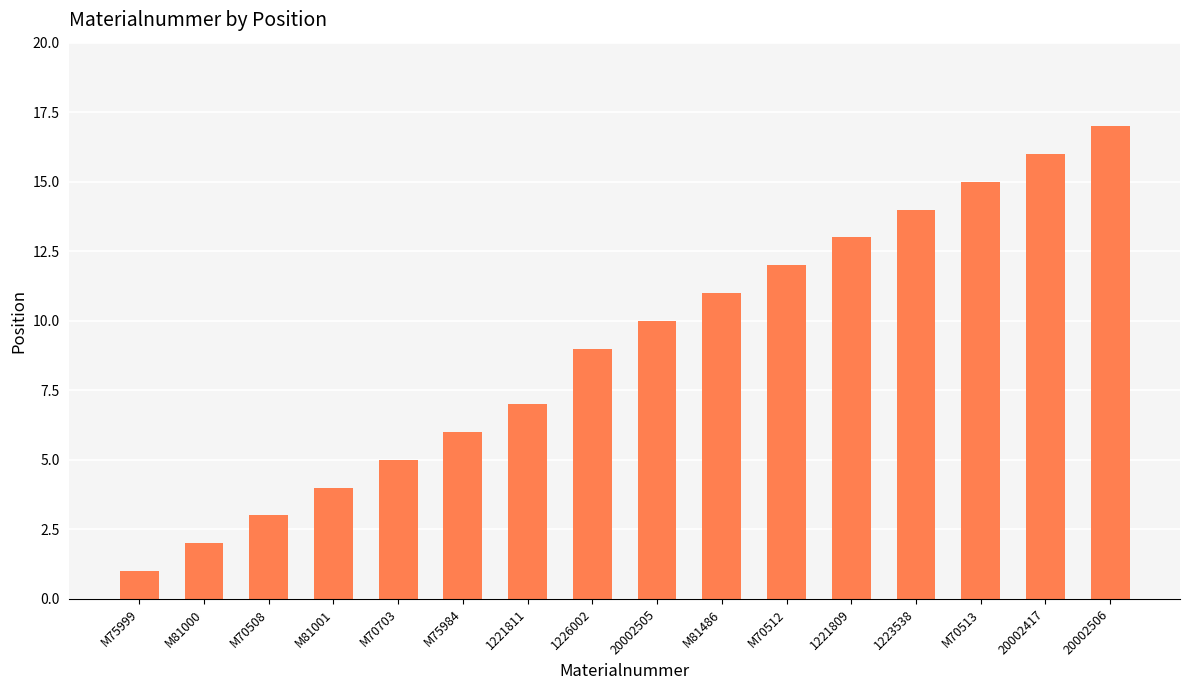

Rank the categories by value from lowest to highest.

M75999, M81000, M70508, M81001, M70703, M75984, 1221811, 1226002, 20002505, M81486, M70512, 1221809, 1223538, M70513, 20002417, 20002506